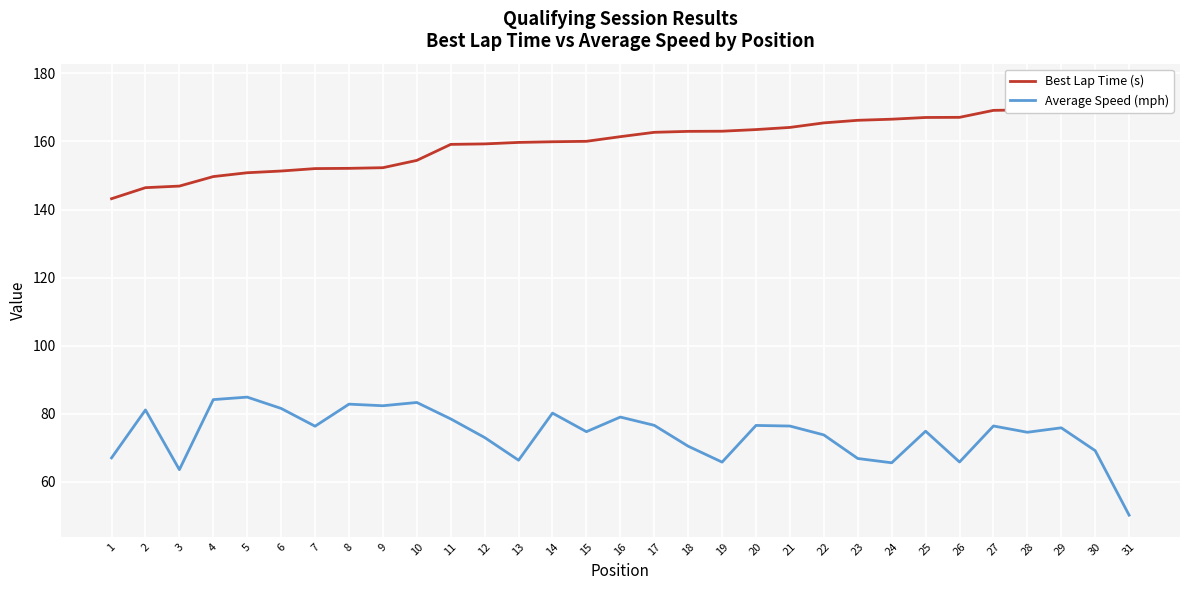

Which series has the largest total across all categories?

Best Lap Time (s)